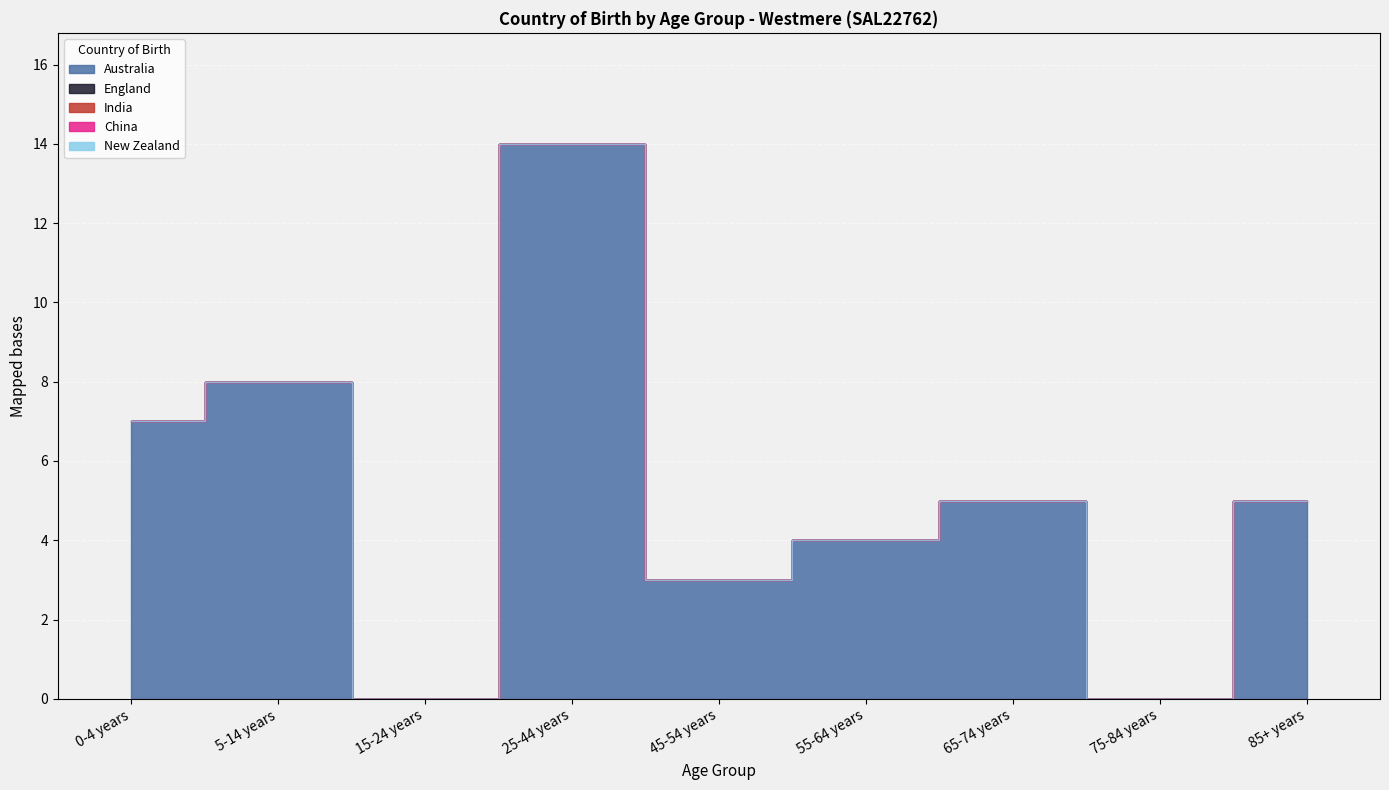

Which category has the highest value in the China series?

0-4 years